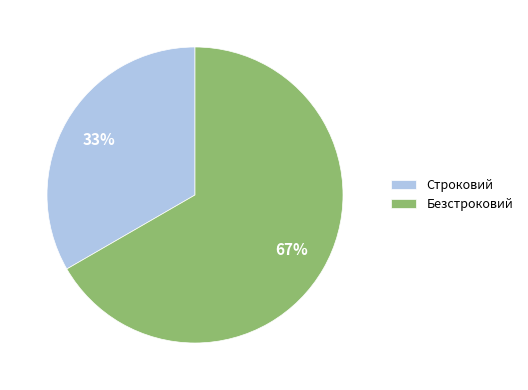

Combined, do Строковий and Безстроковий account for over 50%?

Yes